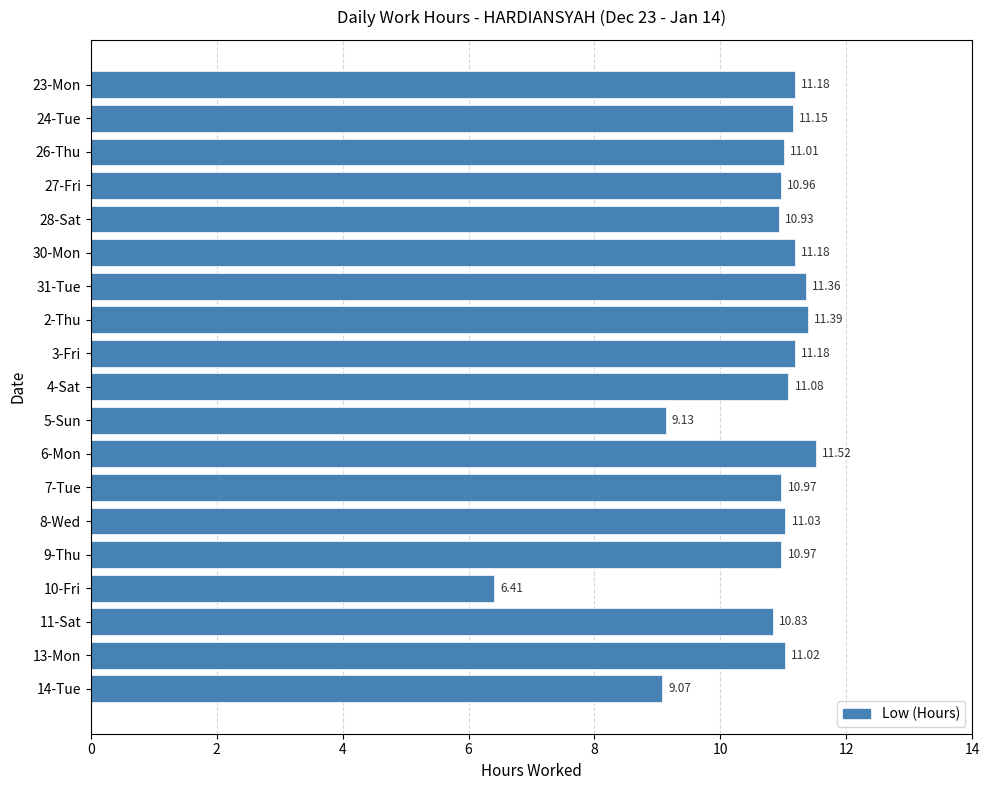

What is the greatest value displayed?

11.5